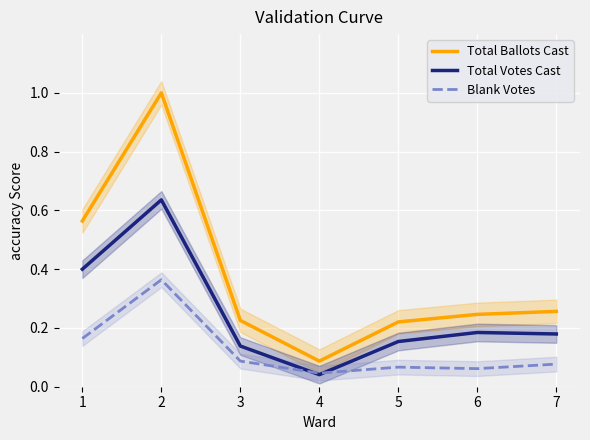

Is the value of Total Votes Cast at 4 greater than the value of Blank Votes at 4?

No